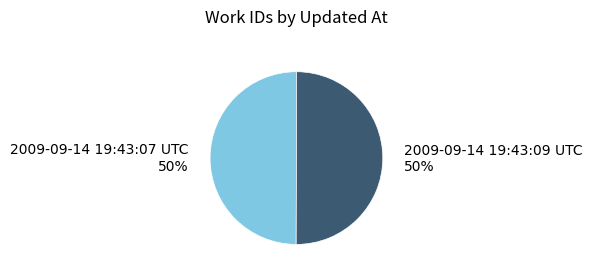

Approximately how many times larger is the value at 2009-09-14 19:43:07 UTC compared to 2009-09-14 19:43:09 UTC?

1.0